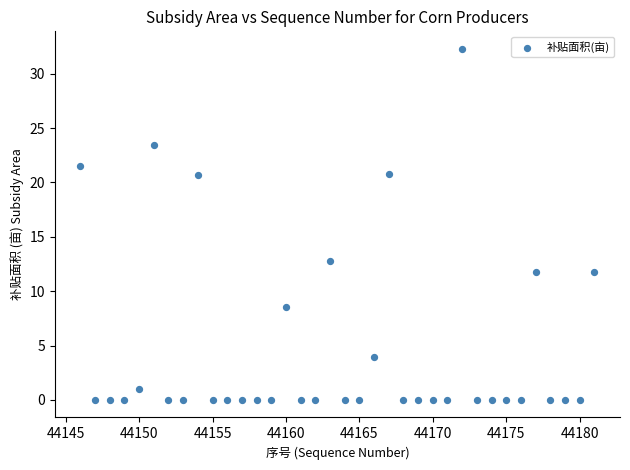

What is the range of Y values (max minus min)?

32.3